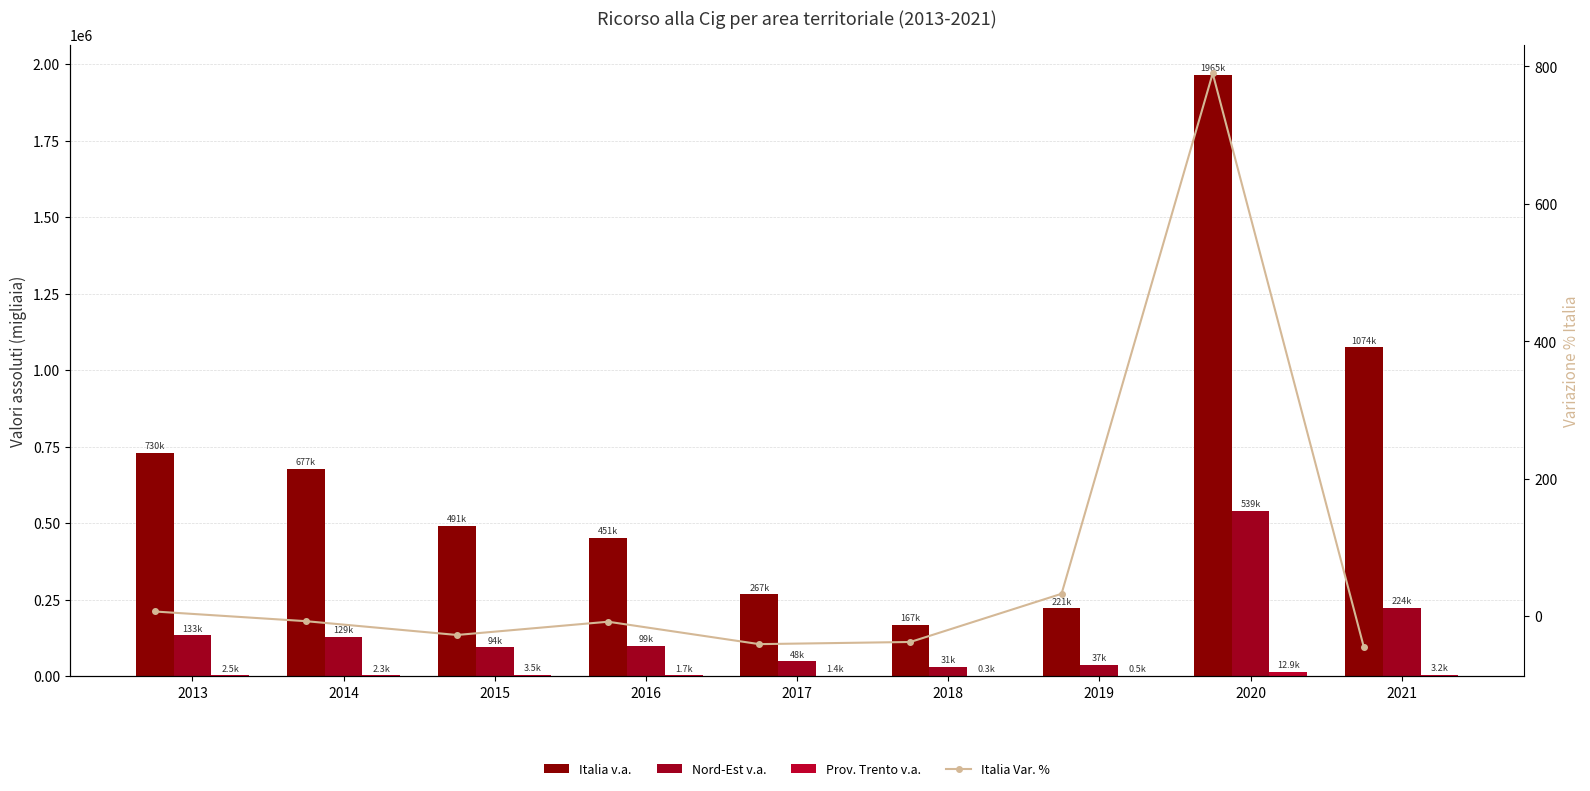

Between 2018 and 2020, which series saw the biggest shift?

Italia v.a.